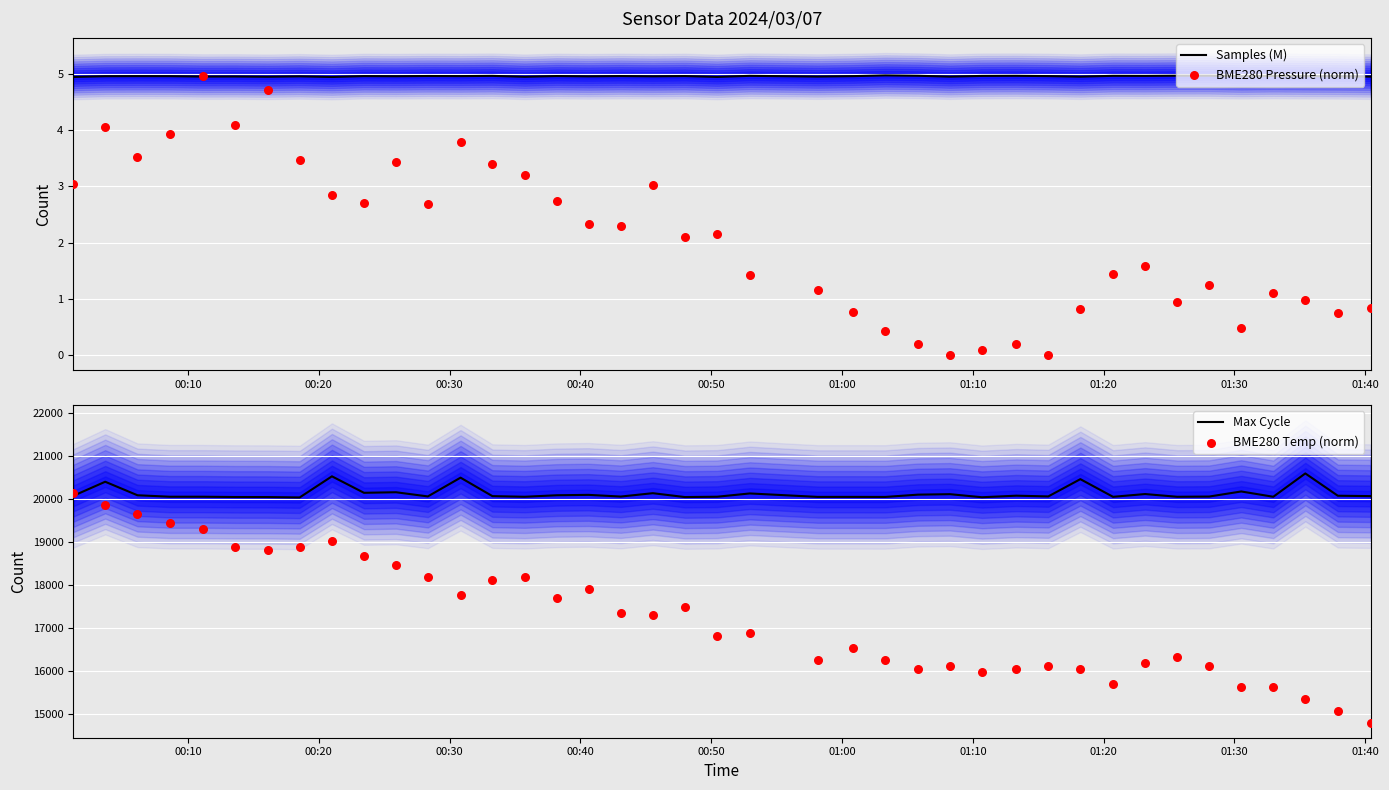

Which series contains the lowest Y value?

BME280 Pressure (norm)